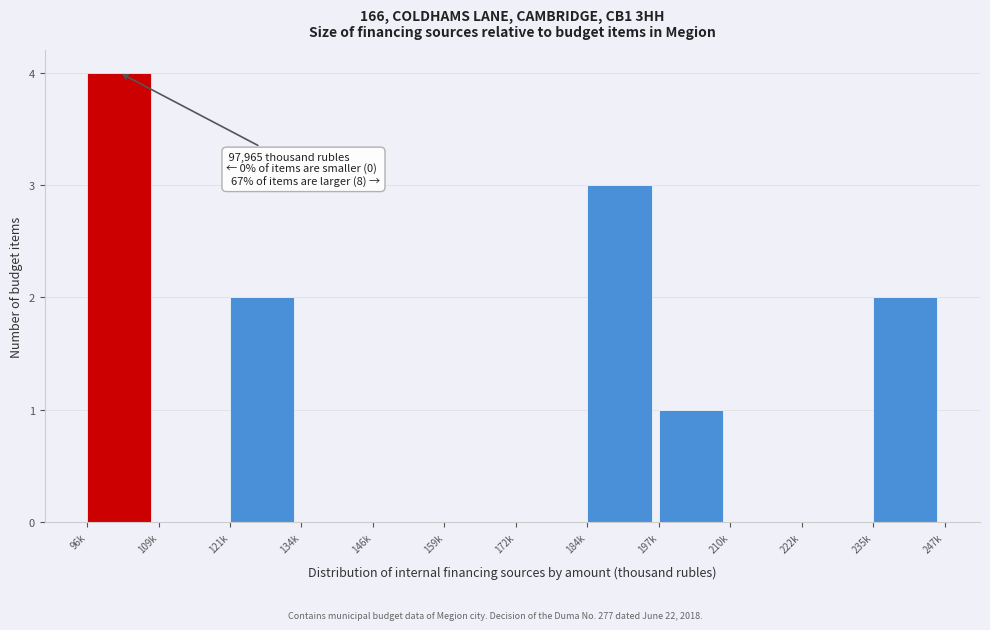

Reading left to right, list all the values displayed in this chart.

96k=4	109k=0	121k=2	134k=0	146k=0	159k=0	172k=0	184k=3	197k=1	210k=0	222k=0	235k=2